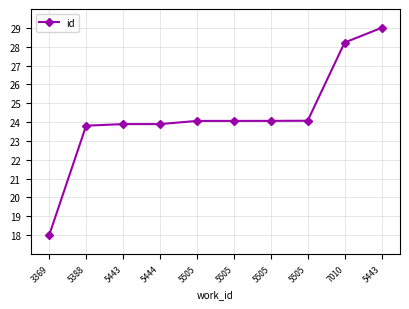

Which category has the highest value across all series?

5443